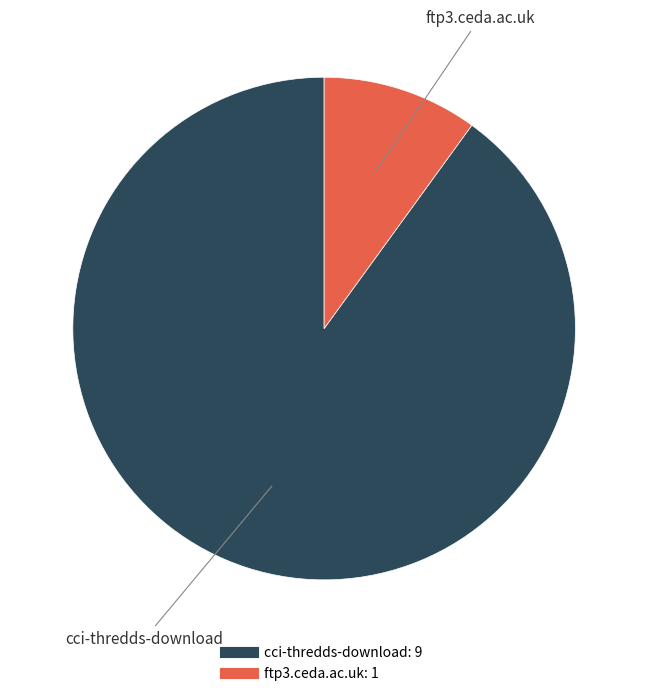

Rank the categories by value from highest to lowest.

cci-thredds-download, ftp3.ceda.ac.uk